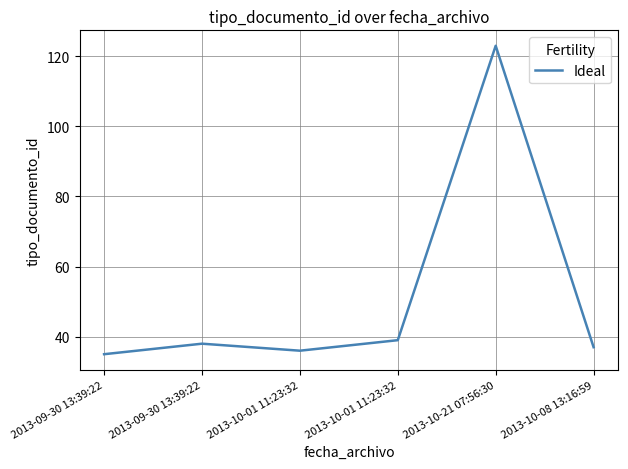

True or false: the data shows 16 at 2013-09-30 13:39:22.

False